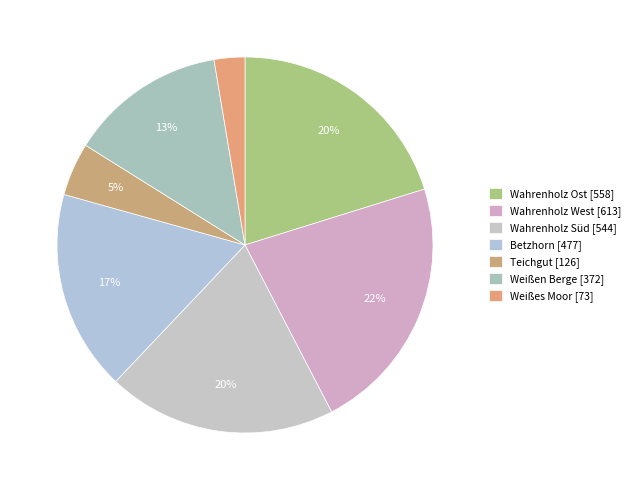

How many slices are in this pie chart?

7